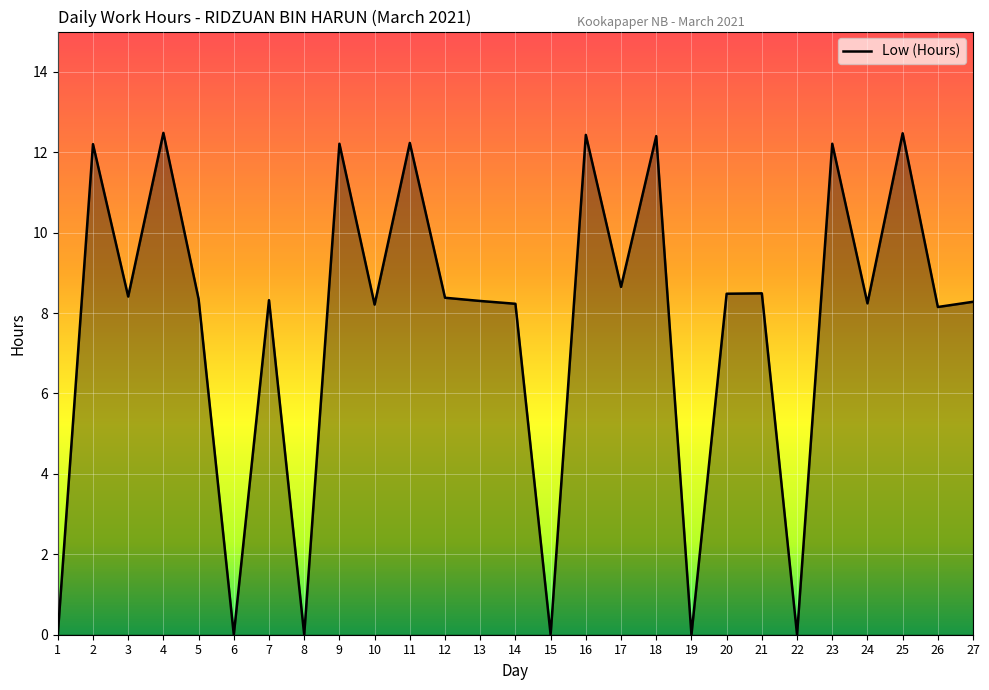

True or false: the data shows 0.0 at 22.

True